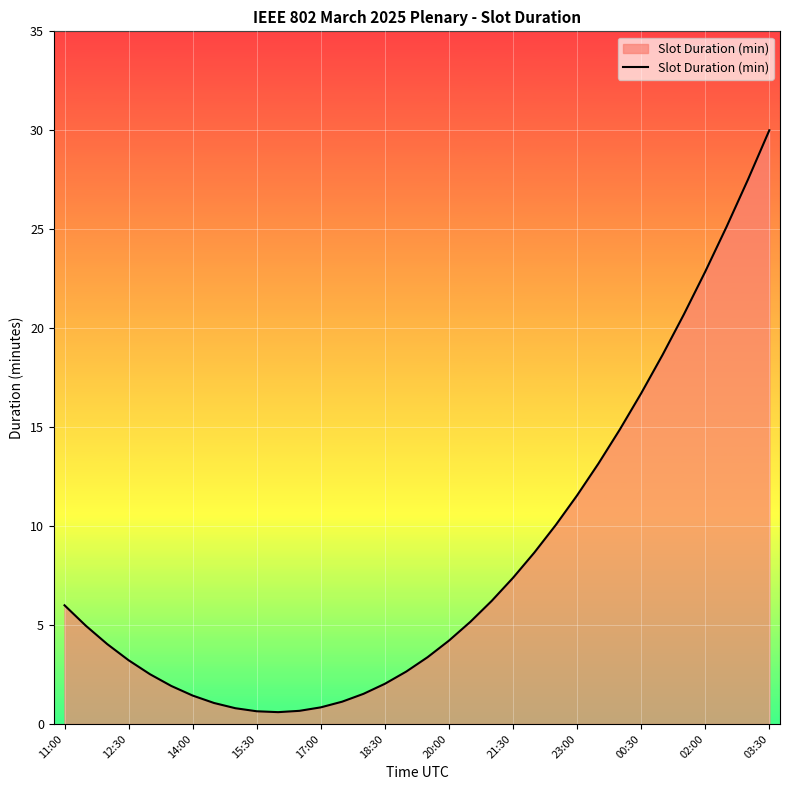

What is the difference between the maximum and second lowest values?

29.4